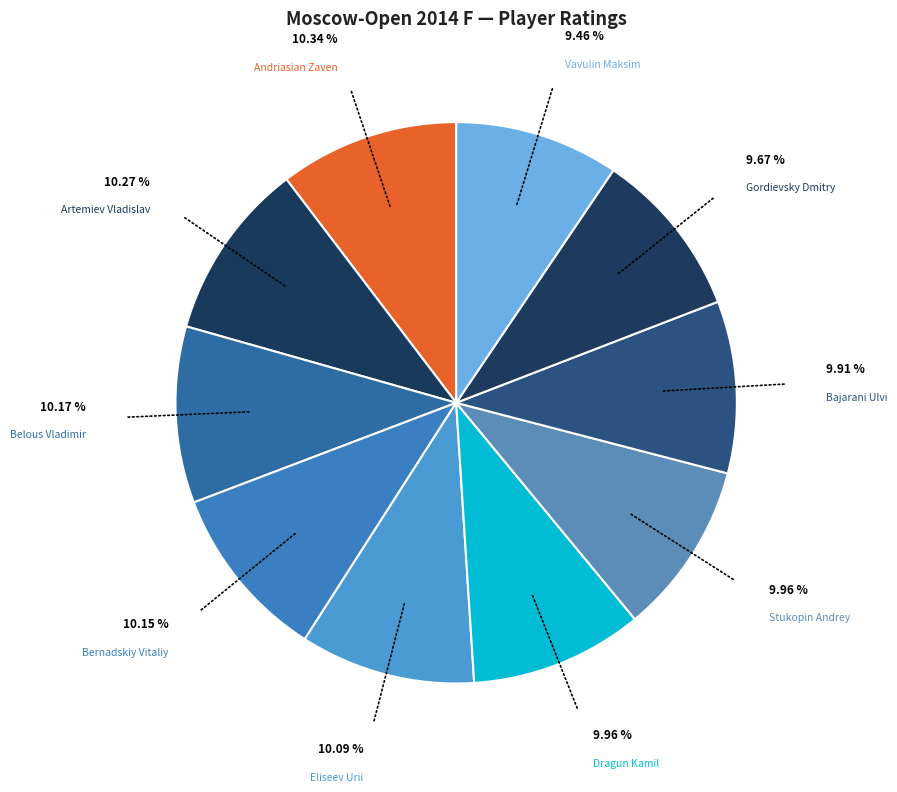

How many slices are in this pie chart?

10